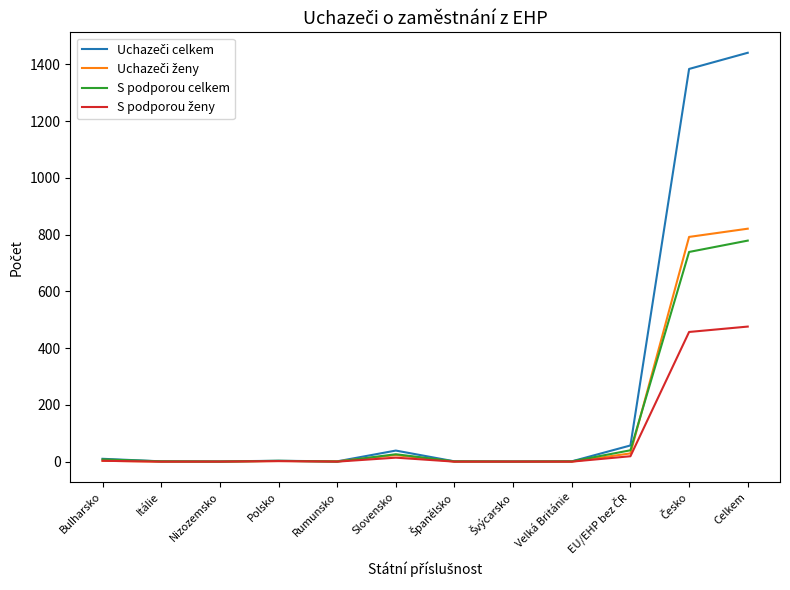

True or false: S podporou celkem has a value of 515 at Rumunsko.

False